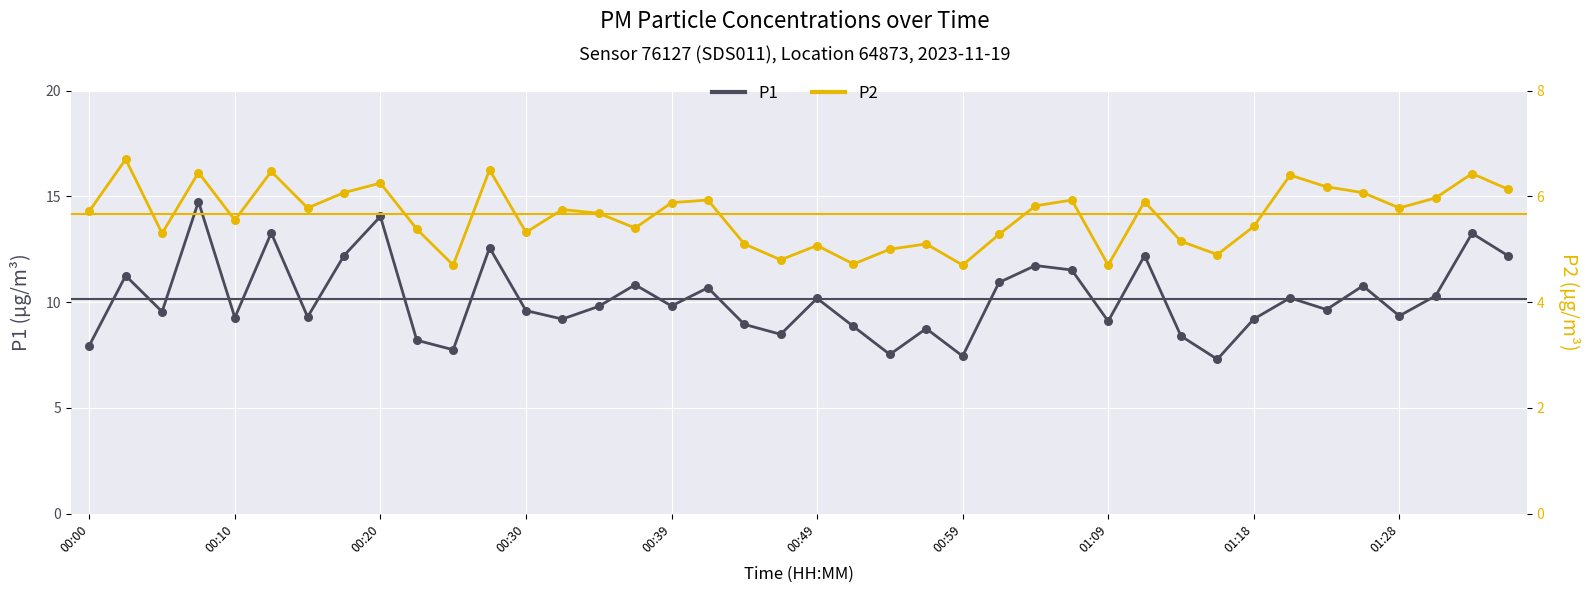

Which series reaches the minimum Y coordinate?

P2